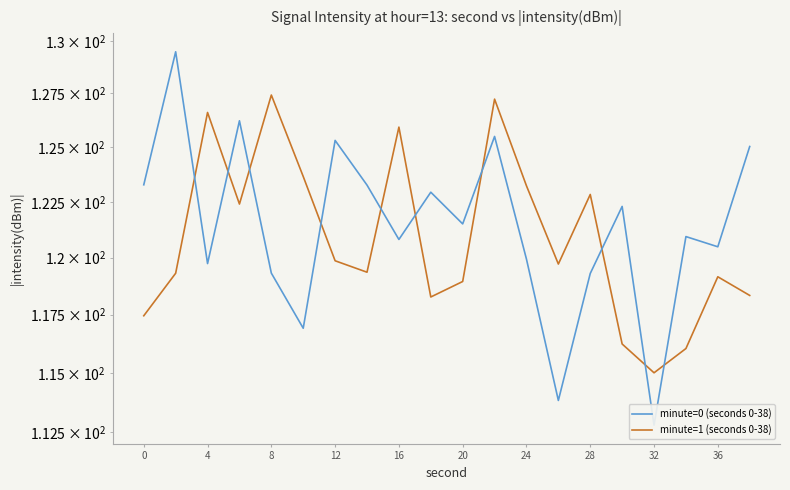

List the series in order of their overall mean, lowest first.

minute=1 (seconds 0-38), minute=0 (seconds 0-38)